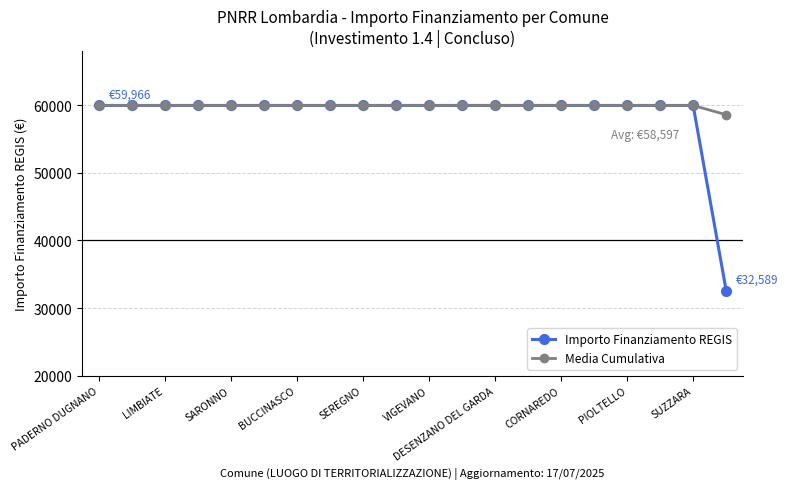

Which series has the largest range (max minus min)?

Importo Finanziamento REGIS